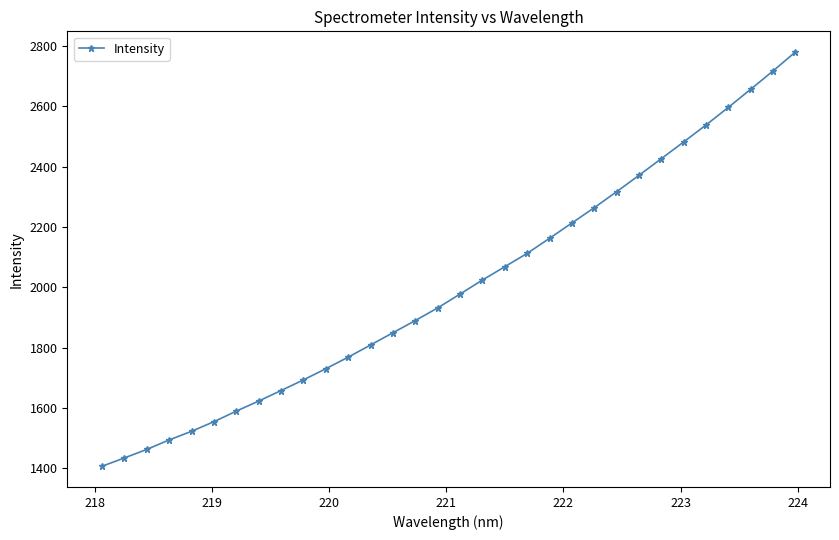

What is the average value?

2003.8